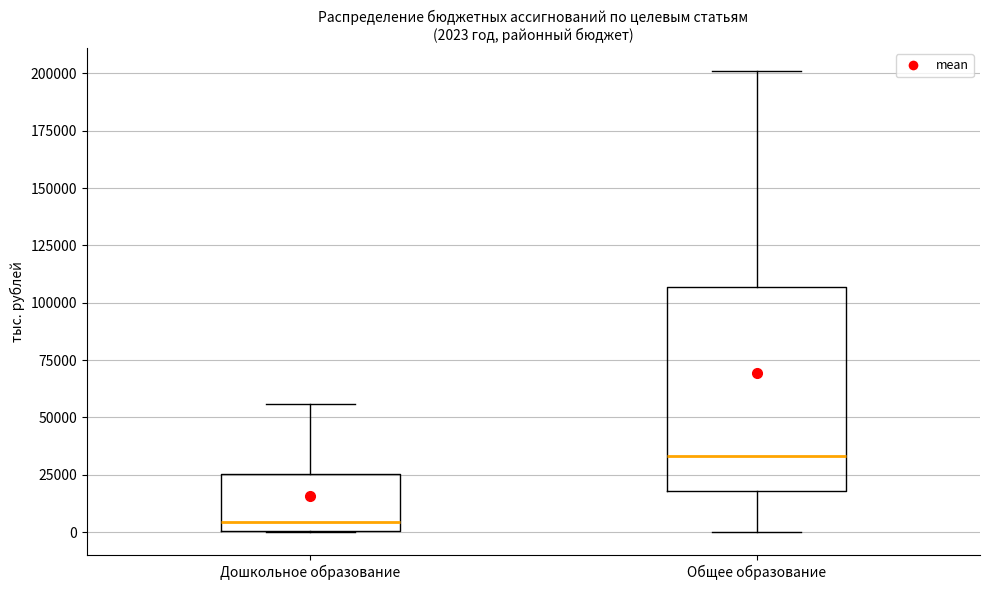

Which box is the tallest, from its lower edge to its upper edge?

Общее образование